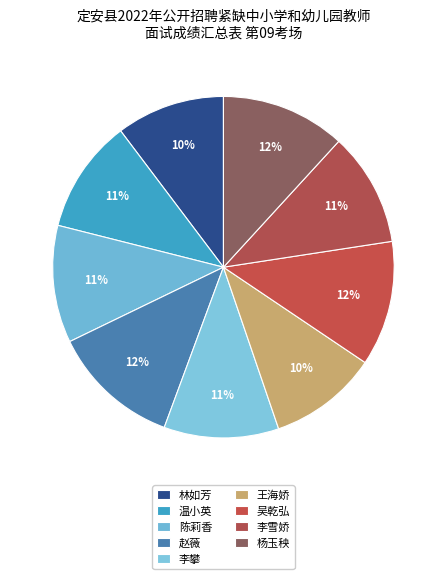

How many segments does this pie chart have?

9